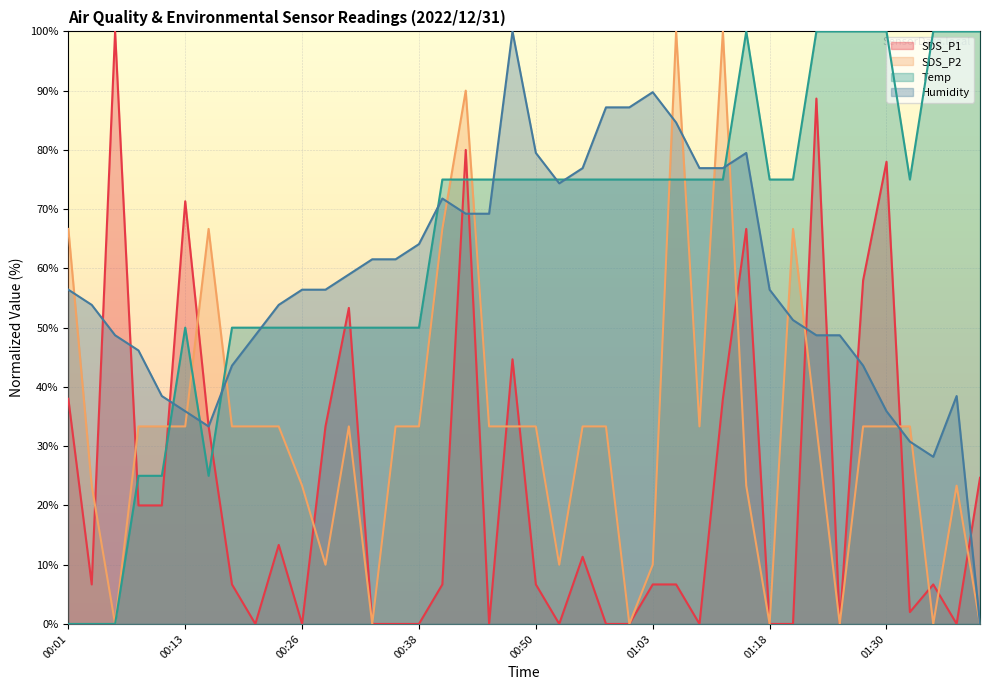

What is the sum of all SDS_P2 values?

1313.3